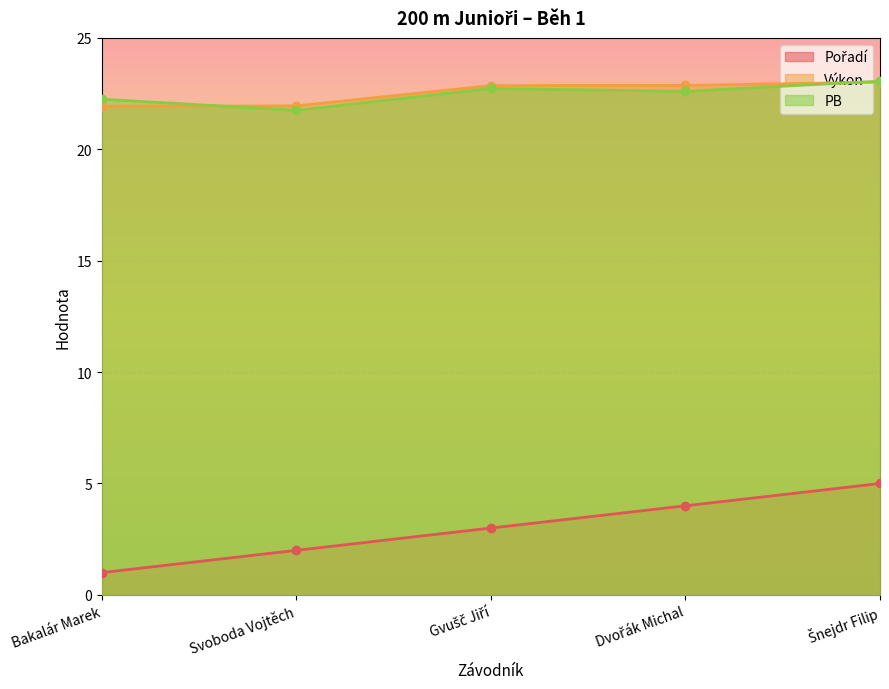

Where is Výkon nearest to the value 22?

Svoboda Vojtěch